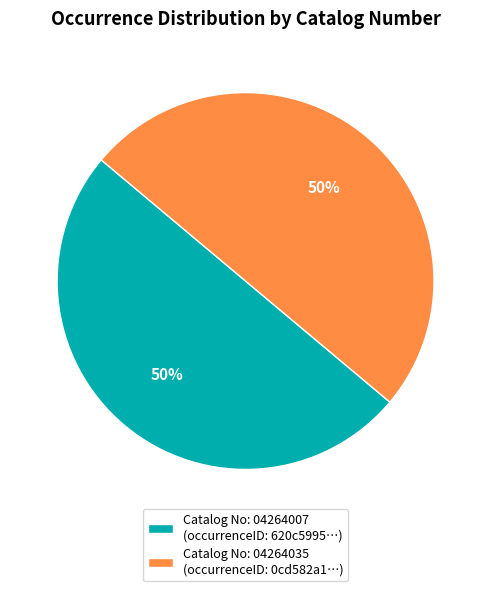

What is the ratio of the value at Catalog No: 04264035 (occurrenceID: 0cd582a1…) to the value at Catalog No: 04264007 (occurrenceID: 620c5995…)?

1.0